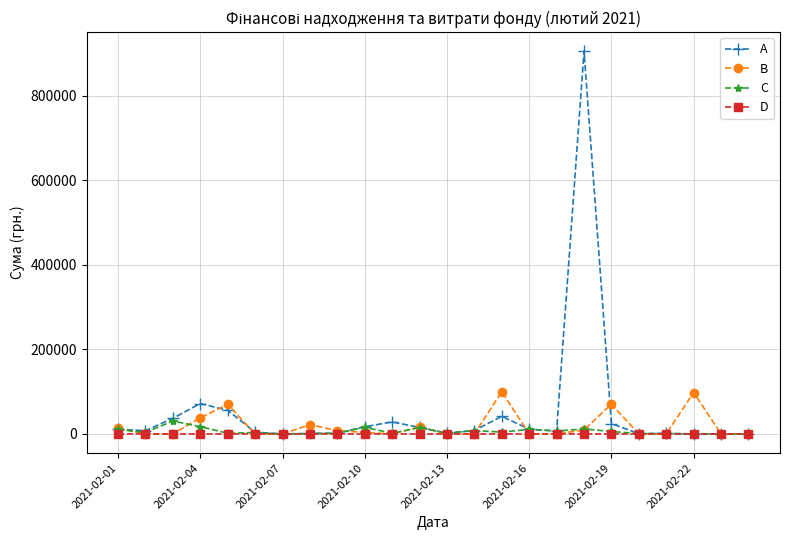

How many data points in A are less than 8124?

12